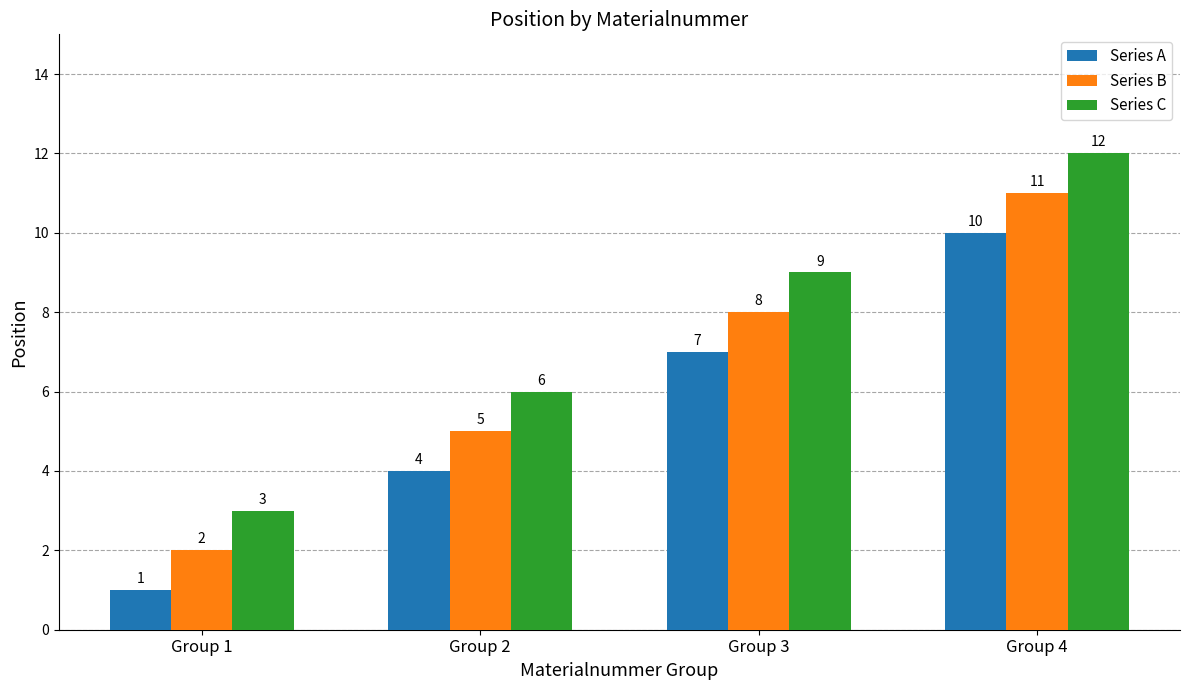

How many bars are there in each group?

3